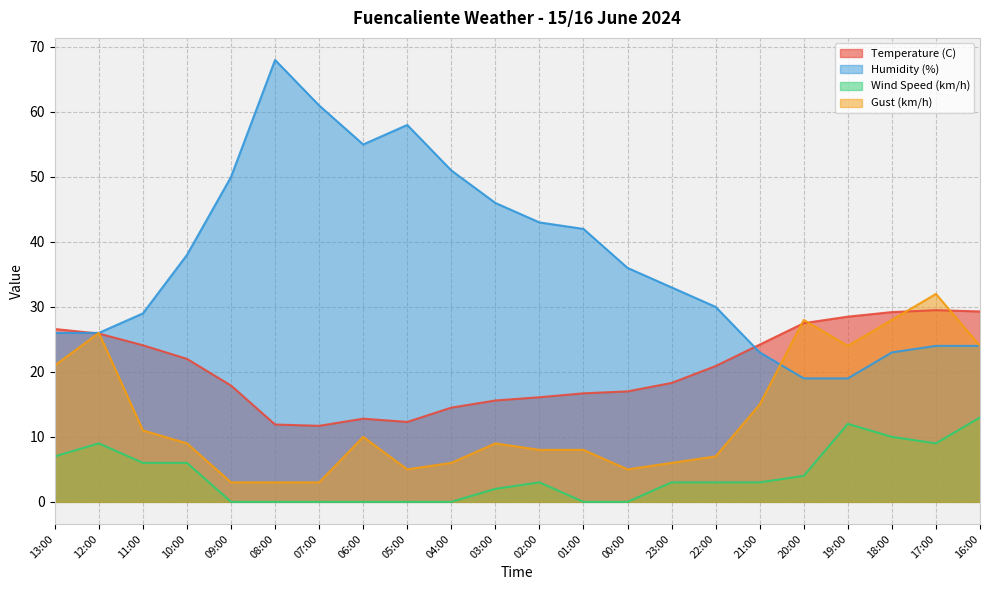

Reading right to left, extract all data points from this chart.

Temperature (C): 16:00=29.3	17:00=29.5	18:00=29.2	19:00=28.5	20:00=27.5	21:00=24.2	22:00=20.9	23:00=18.3	00:00=17.0	01:00=16.7	02:00=16.1	03:00=15.6	04:00=14.5	05:00=12.3	06:00=12.8	07:00=11.7	08:00=11.9	09:00=17.9	10:00=22.0	11:00=24.1	12:00=25.9	13:00=26.6
Humidity (%): 16:00=24.0	17:00=24.0	18:00=23.0	19:00=19.0	20:00=19.0	21:00=23.0	22:00=30.0	23:00=33.0	00:00=36.0	01:00=42.0	02:00=43.0	03:00=46.0	04:00=51.0	05:00=58.0	06:00=55.0	07:00=61.0	08:00=68.0	09:00=50.0	10:00=38.0	11:00=29.0	12:00=26.0	13:00=26.0
Wind Speed (km/h): 16:00=13.0	17:00=9.0	18:00=10.0	19:00=12.0	20:00=4.0	21:00=3.0	22:00=3.0	23:00=3.0	00:00=0.0	01:00=0.0	02:00=3.0	03:00=2.0	04:00=0.0	05:00=0.0	06:00=0.0	07:00=0.0	08:00=0.0	09:00=0.0	10:00=6.0	11:00=6.0	12:00=9.0	13:00=7.0
Gust (km/h): 16:00=24.0	17:00=32.0	18:00=28.0	19:00=24.0	20:00=28.0	21:00=15.0	22:00=7.0	23:00=6.0	00:00=5.0	01:00=8.0	02:00=8.0	03:00=9.0	04:00=6.0	05:00=5.0	06:00=10.0	07:00=3.0	08:00=3.0	09:00=3.0	10:00=9.0	11:00=11.0	12:00=26.0	13:00=21.0